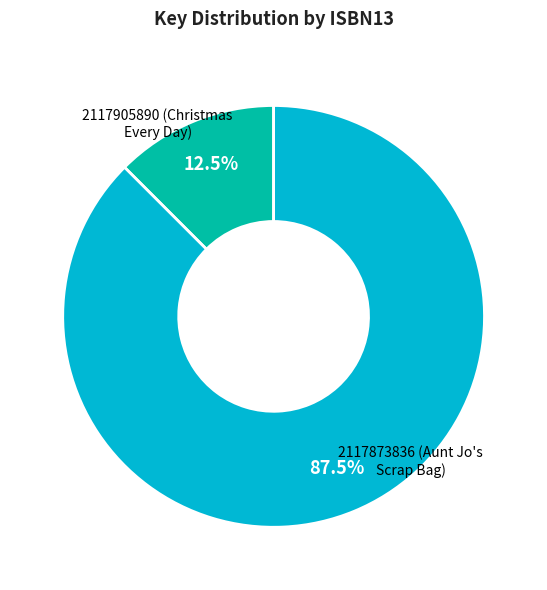

Is there a majority slice in this chart?

Yes